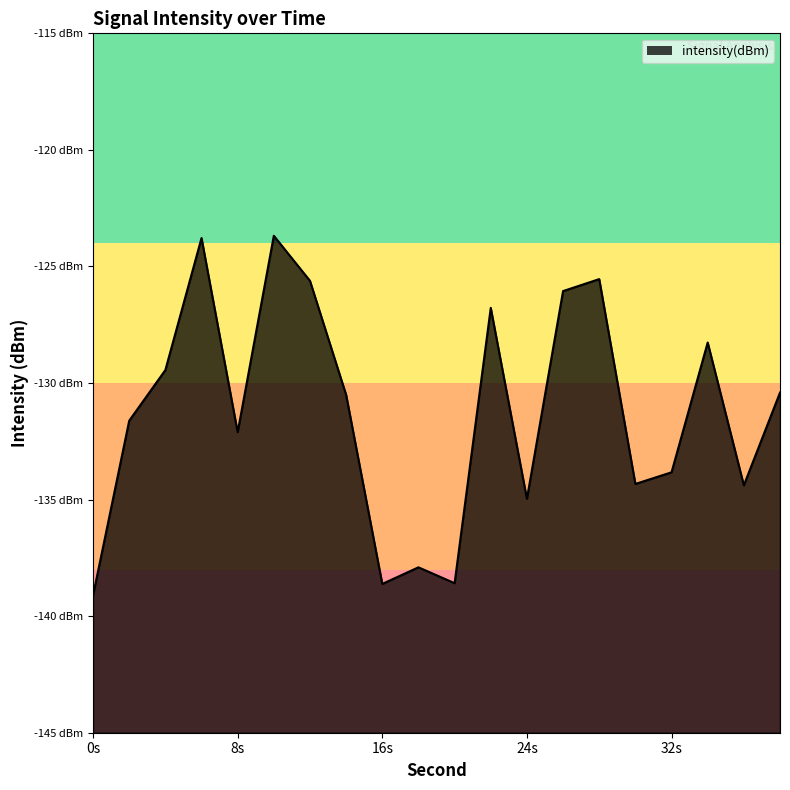

What is the change in value from 8 to 34?

+3.8